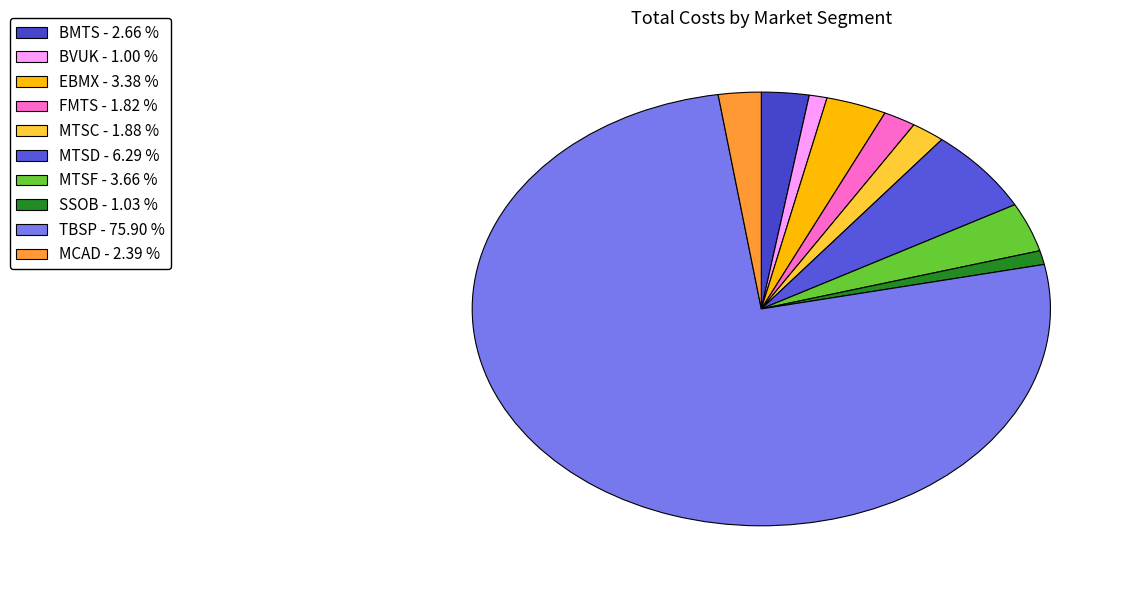

What is the total percentage of SSOB and MCAD?

3.4%